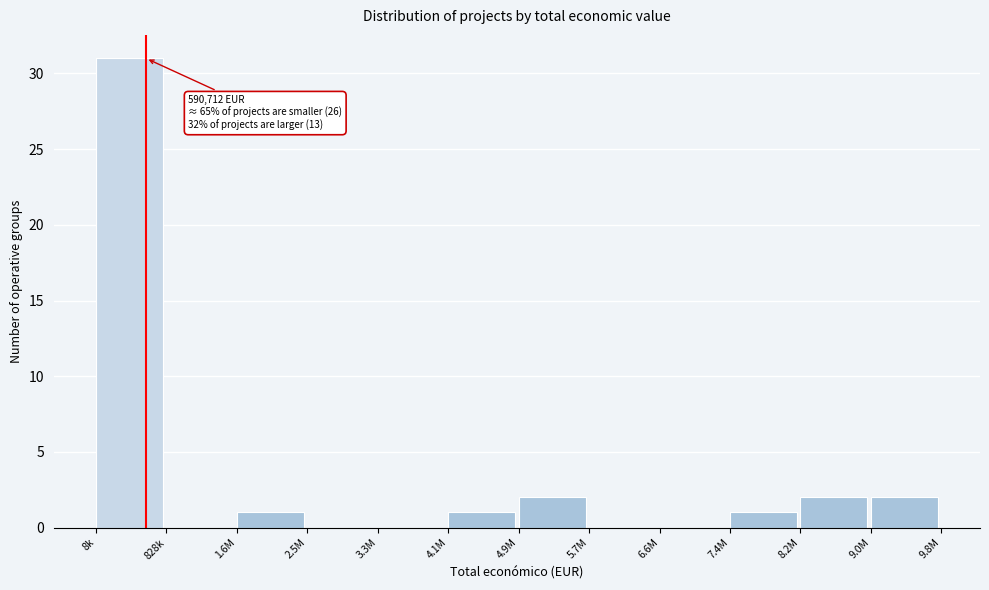

Reading left to right, transcribe all the data shown in this chart.

8k=31	828k=0	1.6M=1	2.5M=0	3.3M=0	4.1M=1	4.9M=2	5.7M=0	6.6M=0	7.4M=1	8.2M=2	9.0M=2